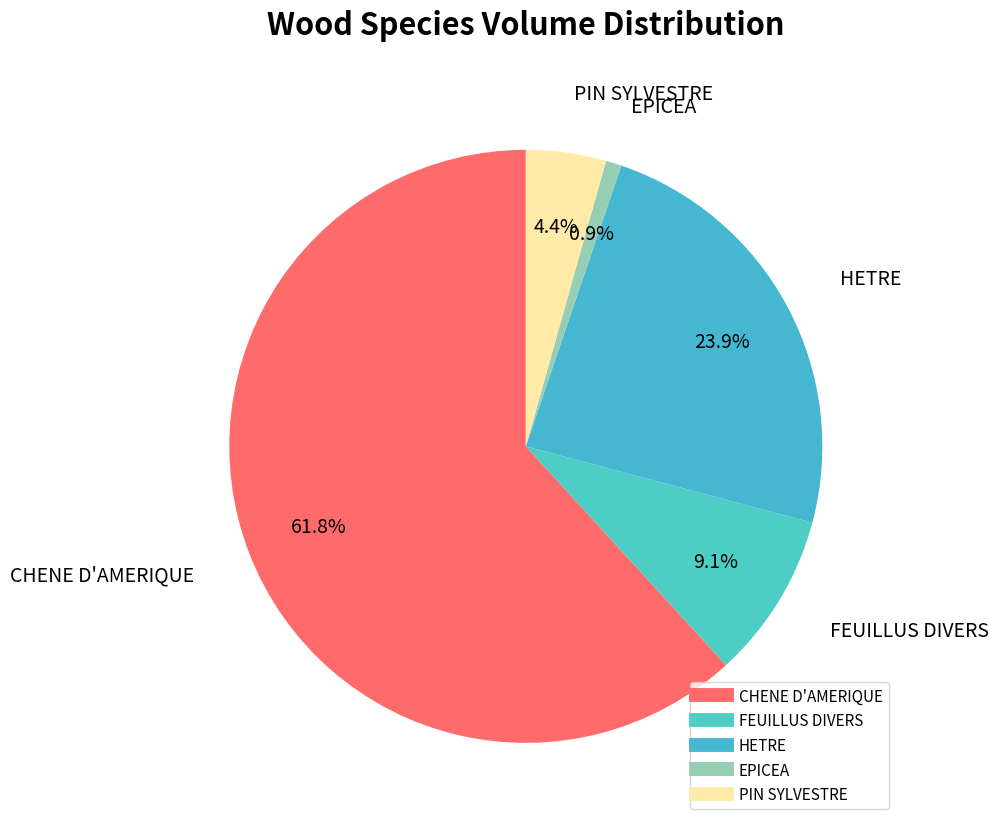

To the nearest percent, what is the difference between the largest and smallest slice percentages?

61%